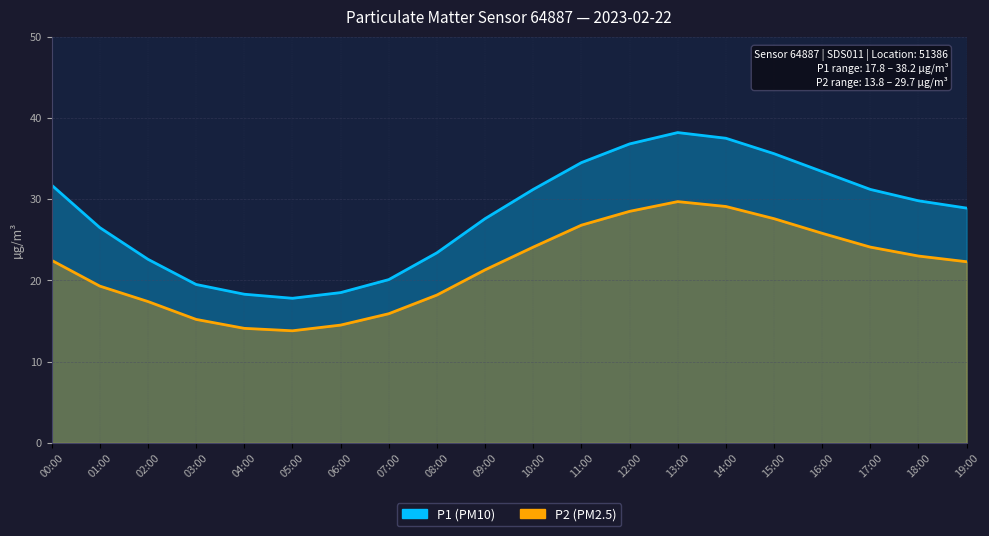

The value of P2 at 06:00 is 14.5. True or false?

True